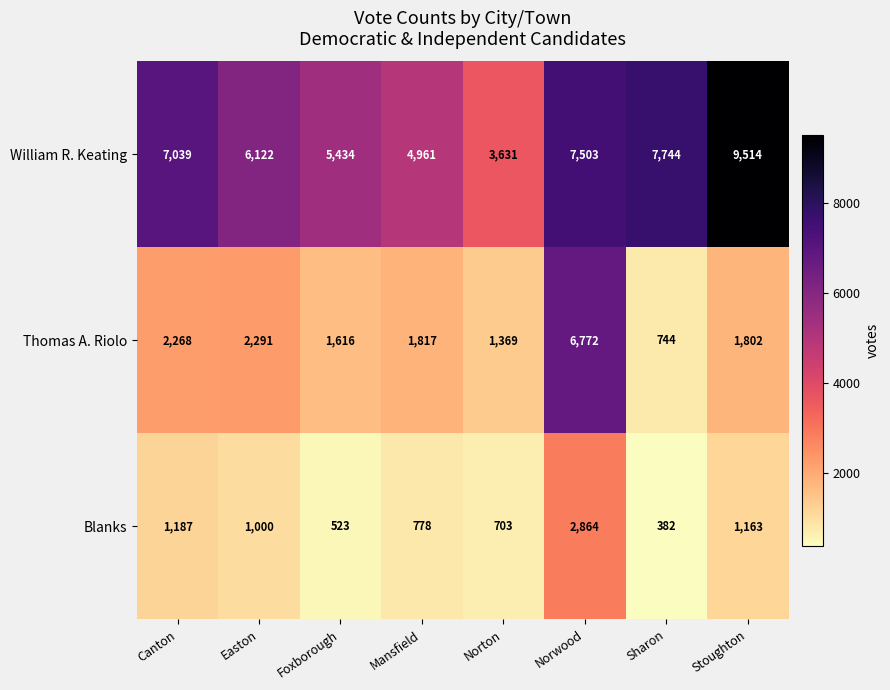

What is the total value across all series at Foxborough?

7573